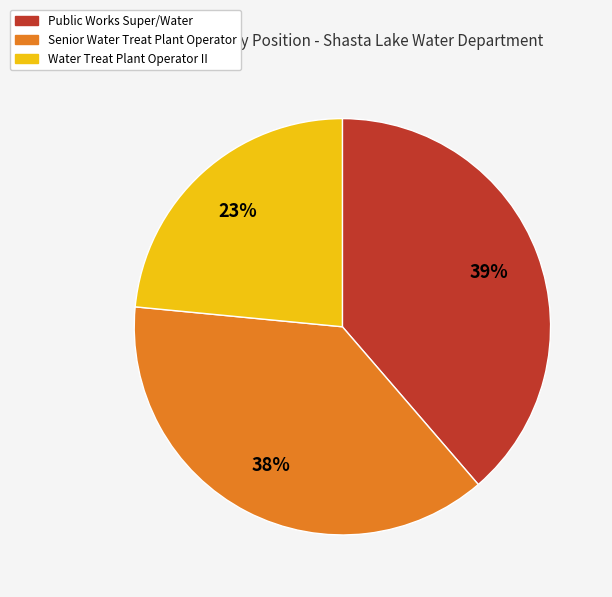

What percentage is the Water Treat Plant Operator II slice, to the nearest percent?

23%